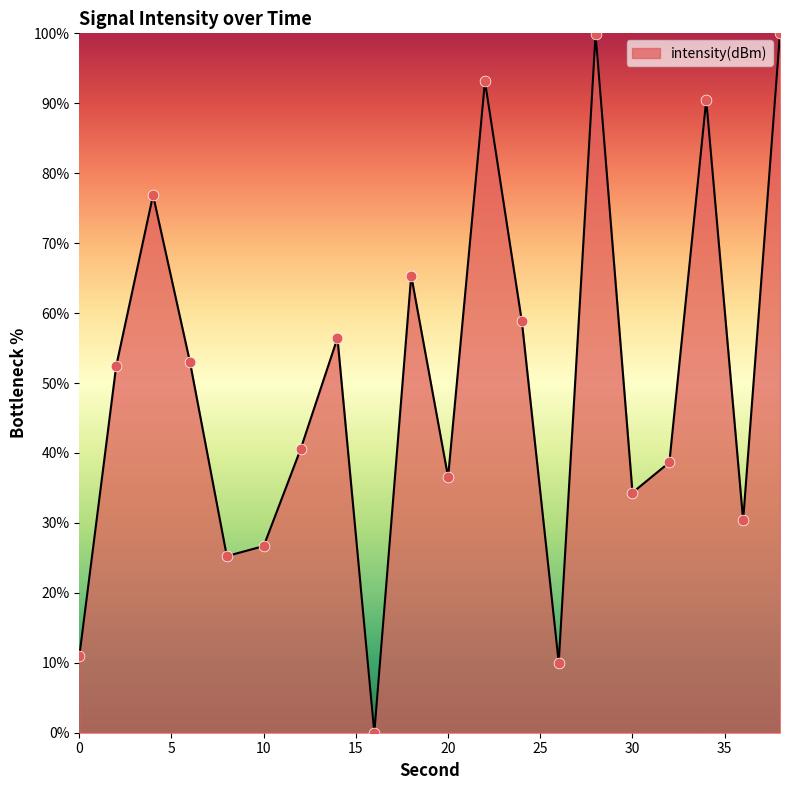

What is the difference between the maximum and minimum values?

100.0